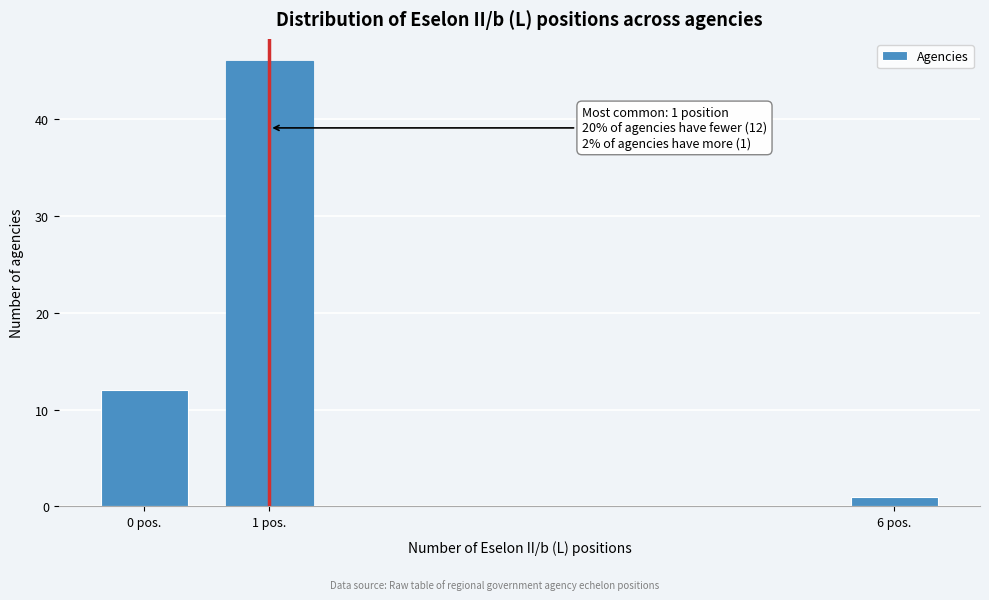

Reading left to right, extract all data points from this chart.

12	46	1